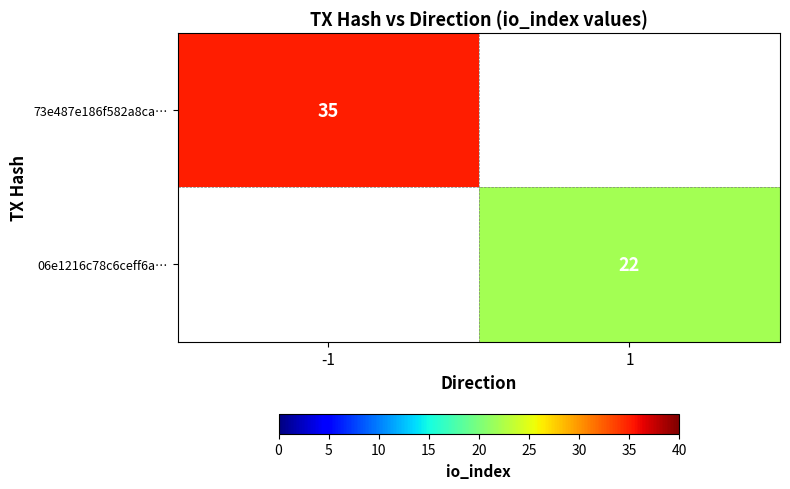

How many data points does each series have?

2